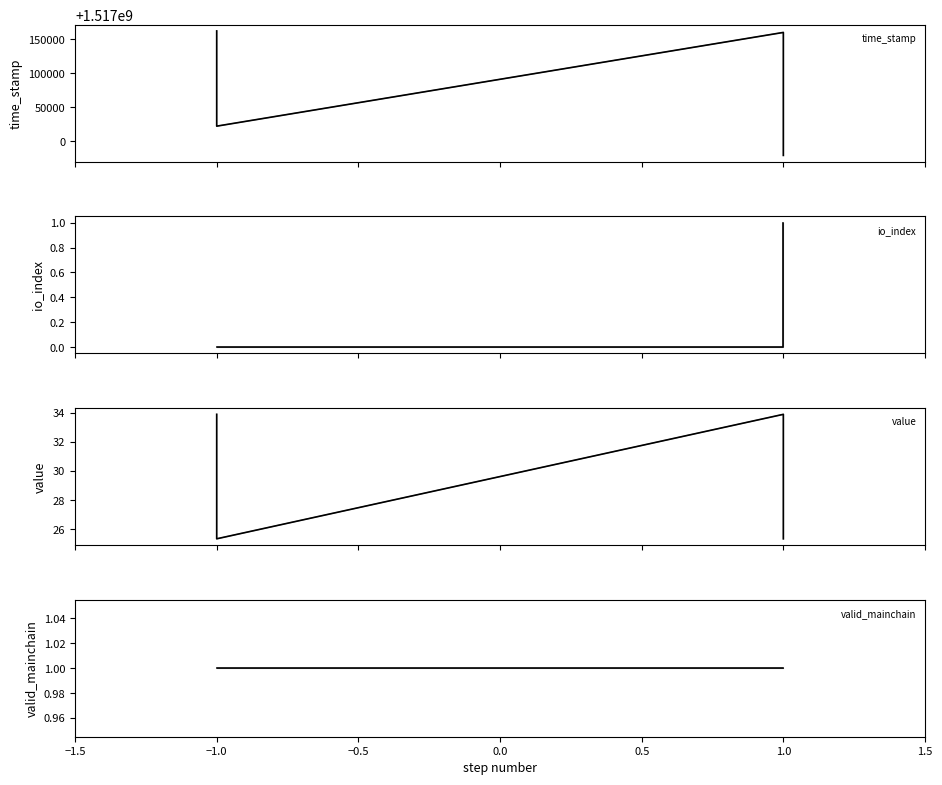

At how many categories does at least one series exceed 1203936574?

4